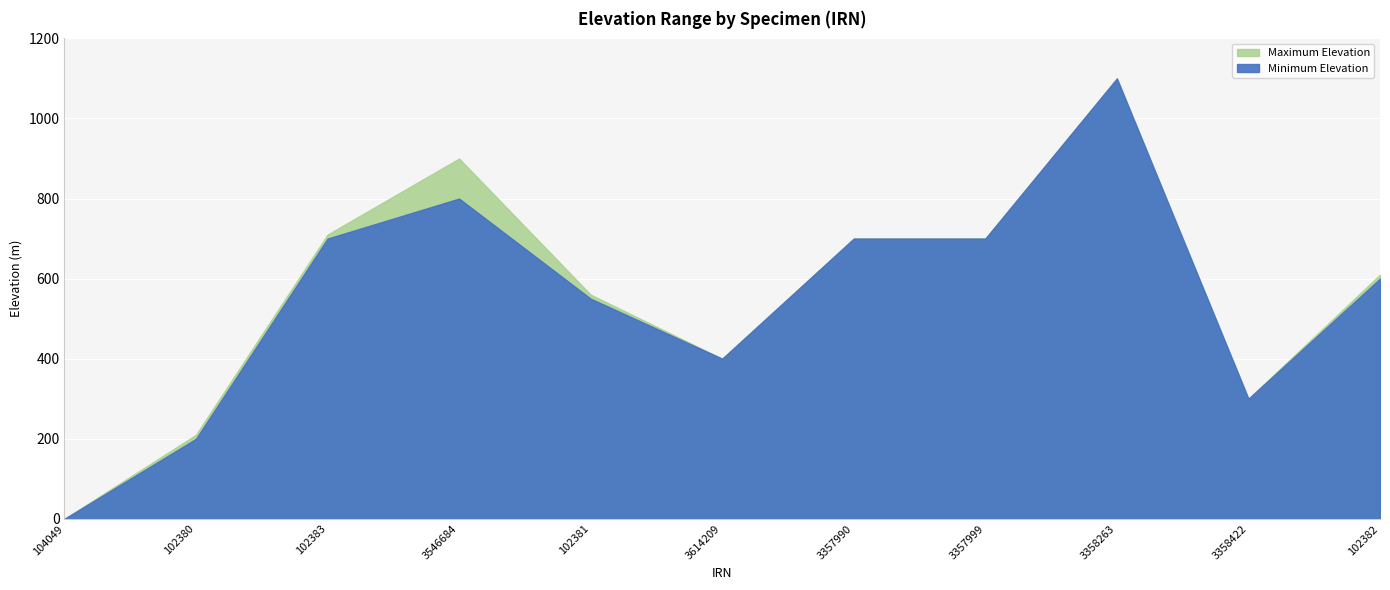

What is the label of the 2nd point from the right?

3358422